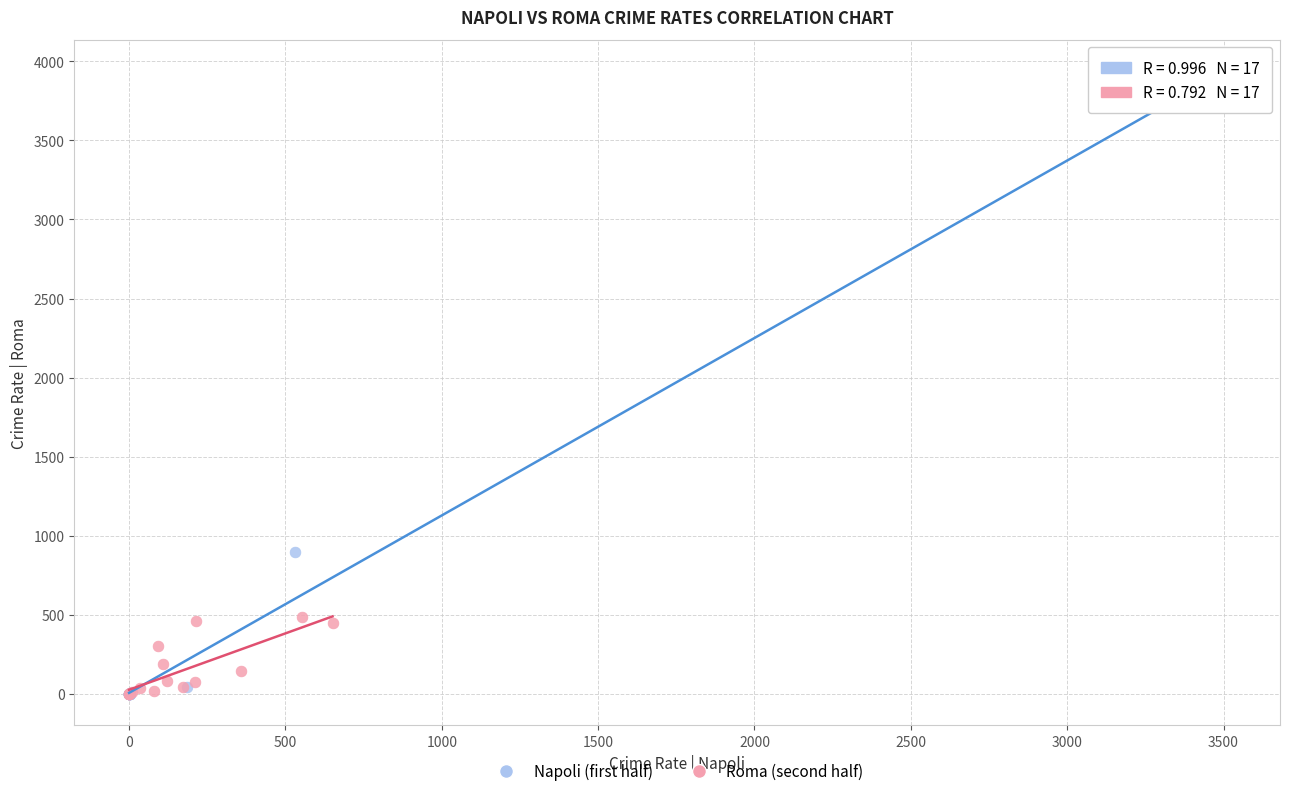

Which series has the widest spread of Y values?

Napoli (first half)